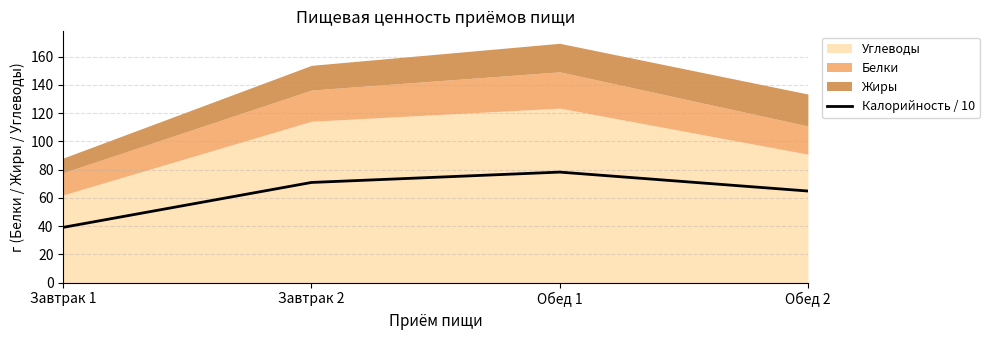

What is the difference between the values at Обед 1 and Завтрак 2?

7.3